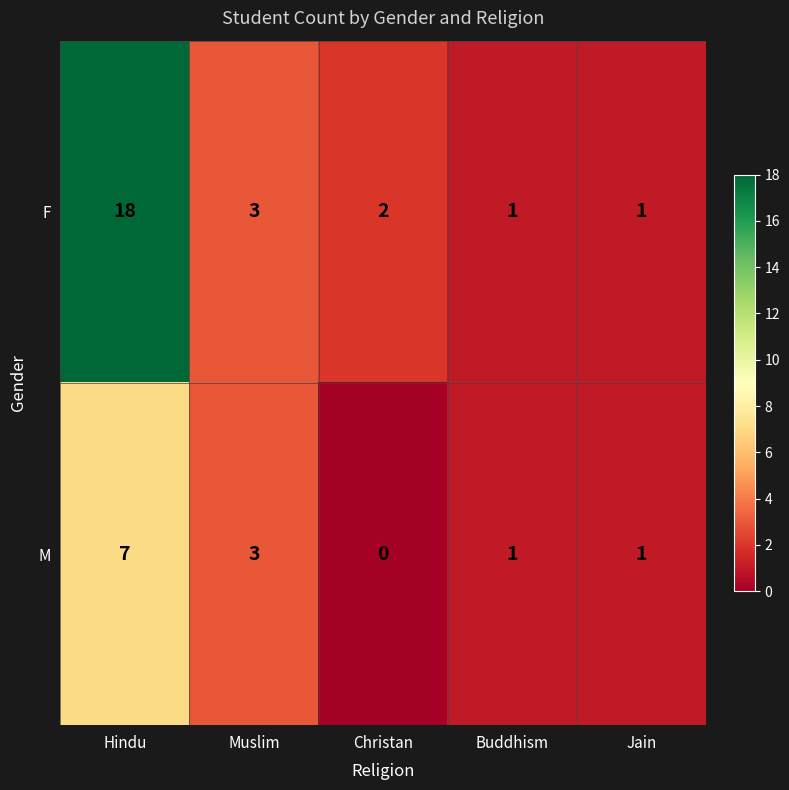

The value of F at Buddhism is 1. True or false?

True